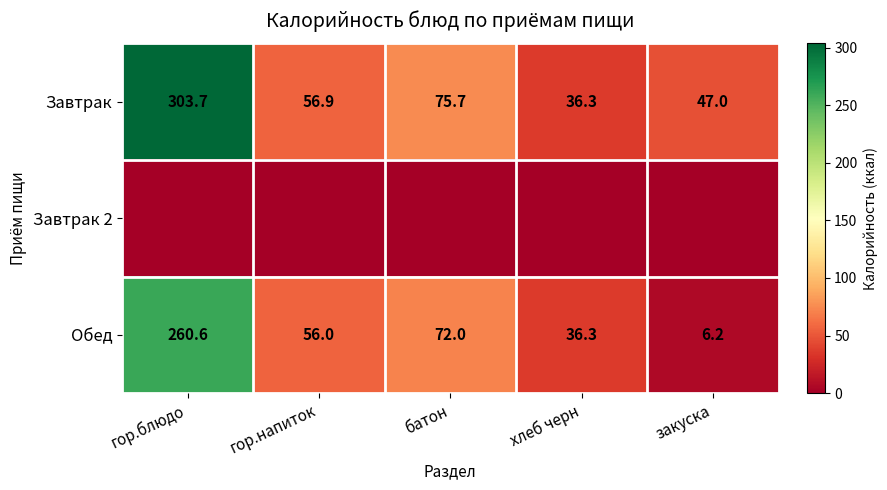

Between батон and гор.блюдо, which is larger?

гор.блюдо